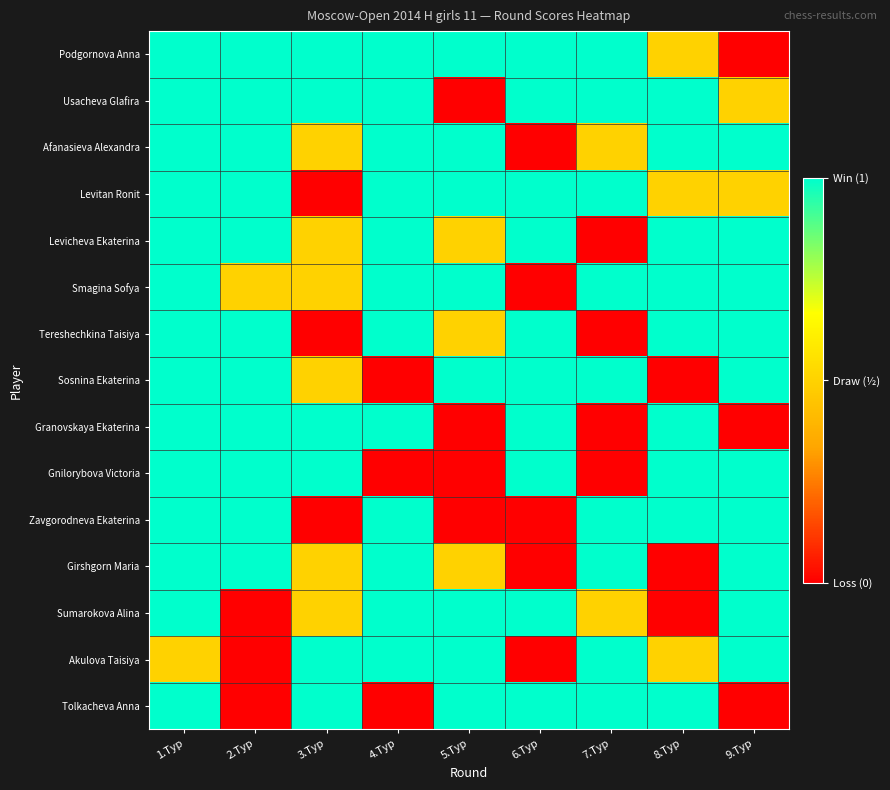

Which series has the largest range (max minus min)?

Podgornova Anna